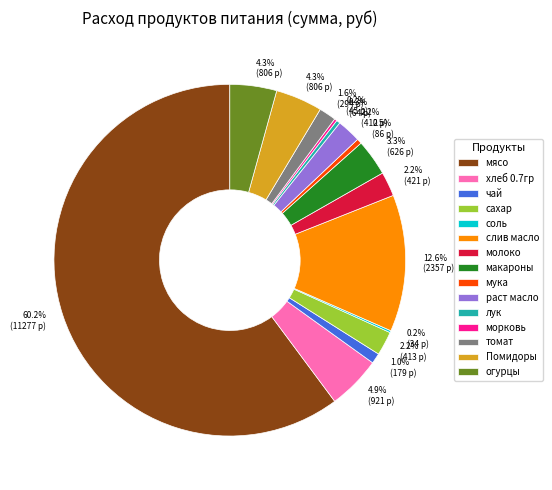

Do лук and Помидоры together represent more than half of the pie?

No